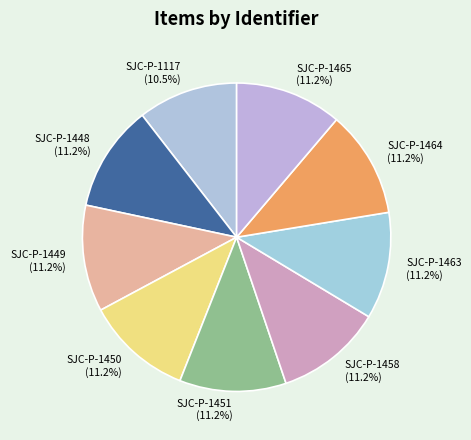

Which slice is the smallest?

SJC-P-1117